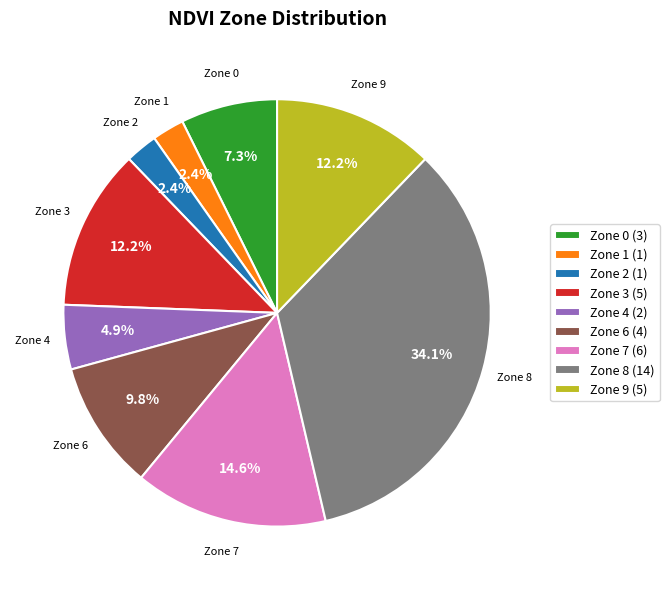

To the nearest percent, what percentage of the pie is Zone 9?

12%